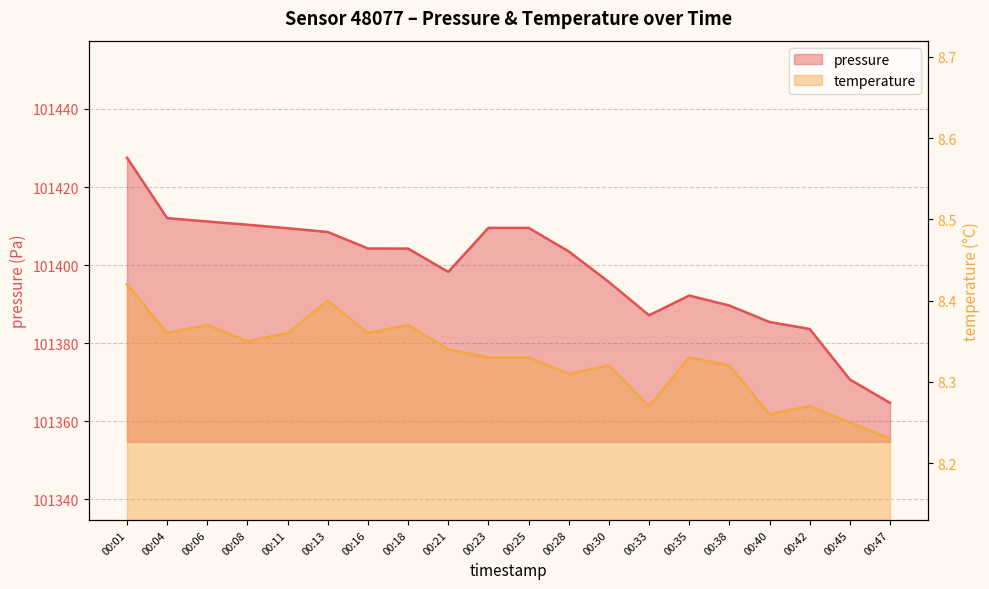

Is it true that pressure equals 141828.3 at 00:04?

False